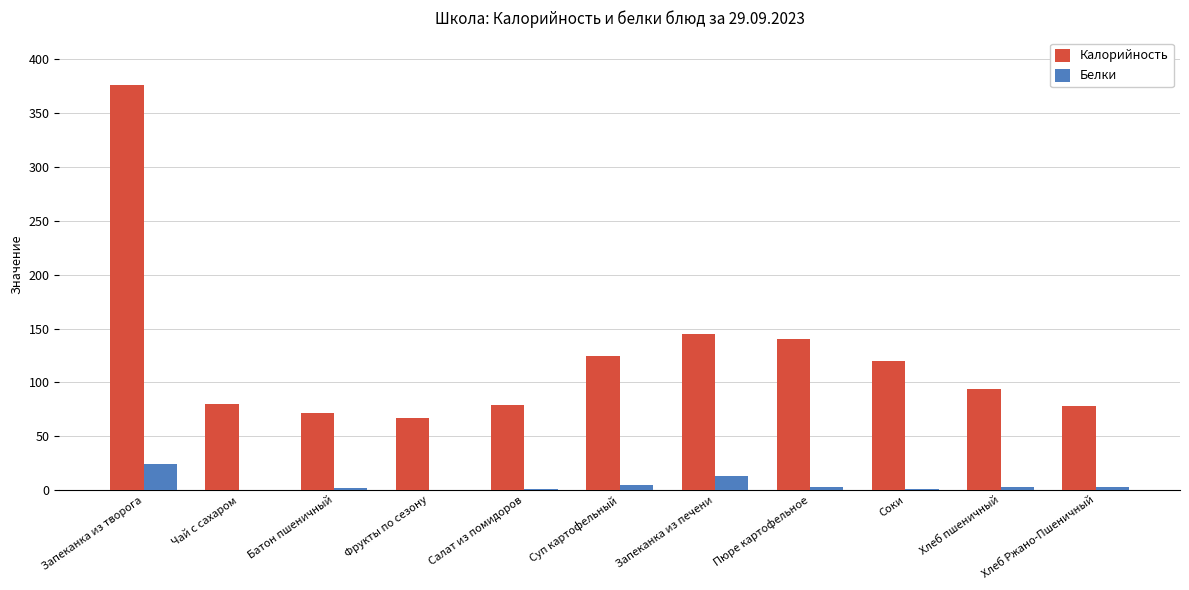

The value of Белки at Хлеб пшеничный is 3.0. True or false?

True